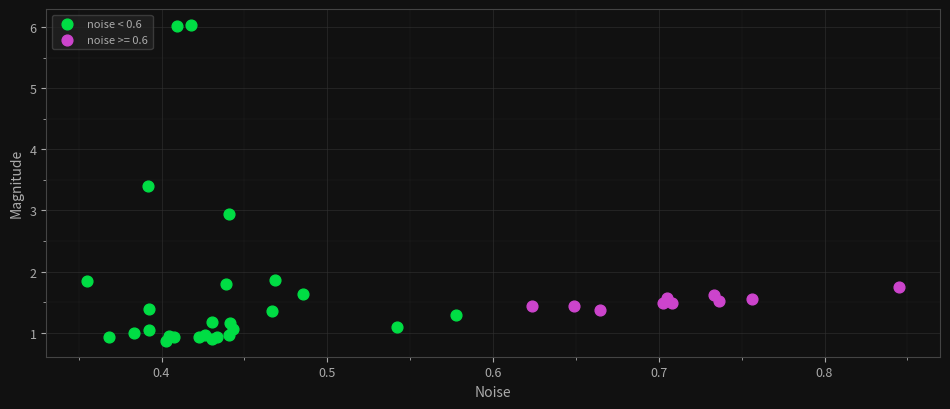

Which series has the largest Y range (max minus min)?

noise < 0.6